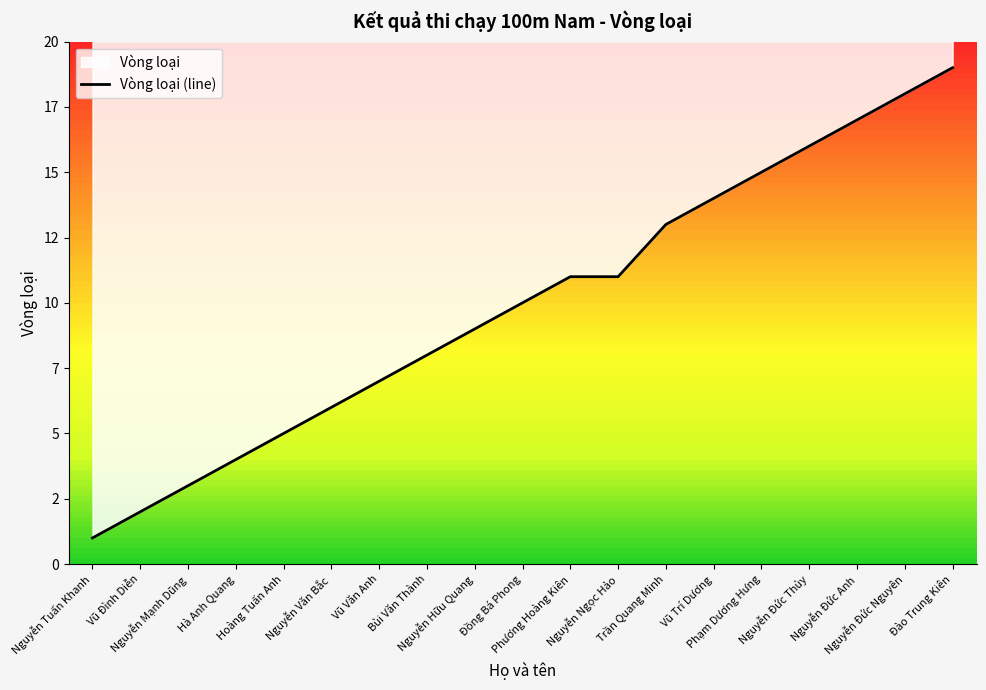

Rank the categories by value from highest to lowest.

Đào Trung Kiên, Nguyễn Đức Nguyên, Nguyễn Đức Anh, Nguyễn Đức Thủy, Phạm Dương Hưng, Vũ Trí Dương, Trần Quang Minh, Phương Hoàng Kiên, Nguyễn Ngọc Hảo, Đồng Bá Phong, Nguyễn Hữu Quang, Bùi Văn Thành, Vũ Văn Anh, Nguyễn Văn Bắc, Hoàng Tuấn Anh, Hà Anh Quang, Nguyễn Mạnh Dũng, Vũ Đình Diễn, Nguyễn Tuấn Khanh